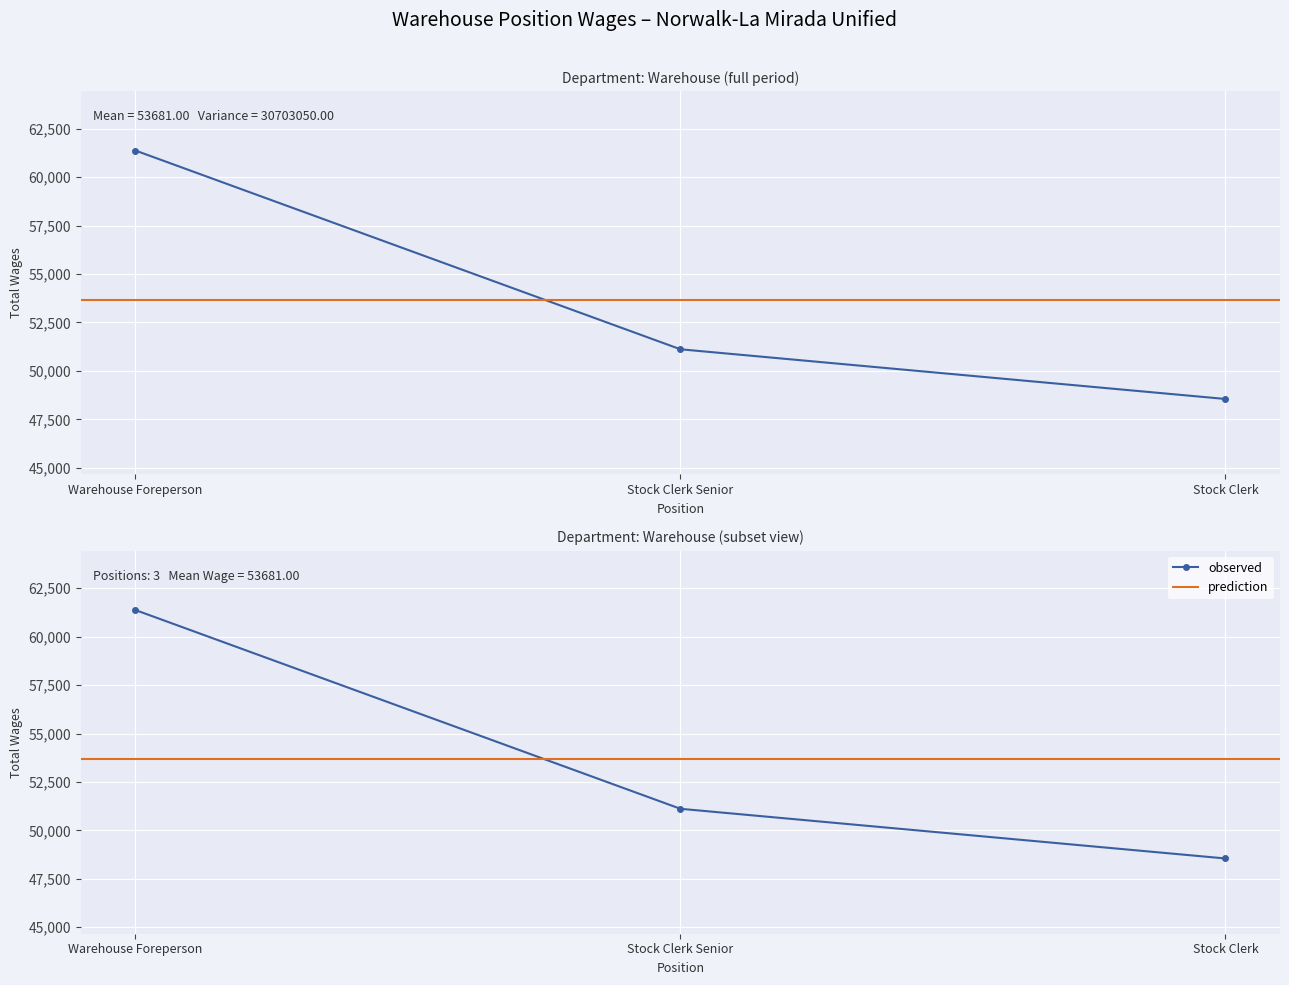

What is the minimum value shown in the chart?

48551